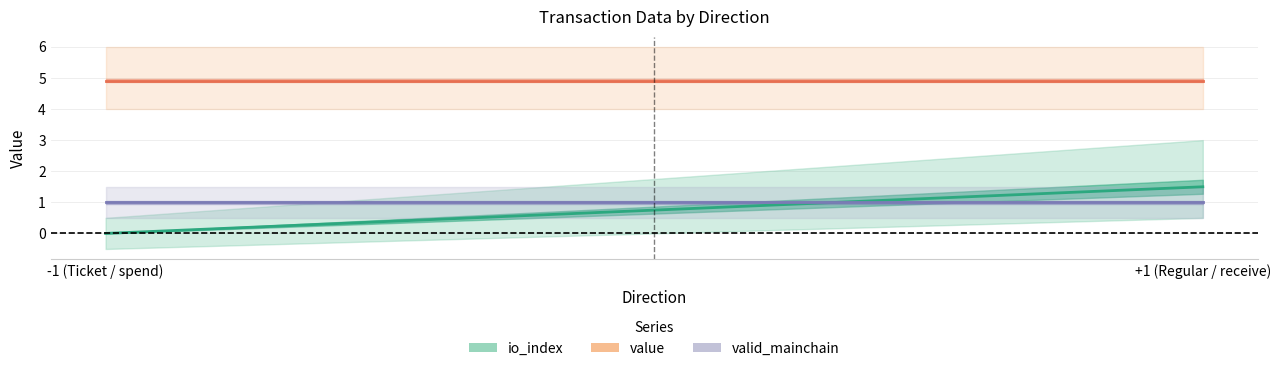

Is it true that valid_mainchain equals 1.0 at +1 (Regular / receive)?

True